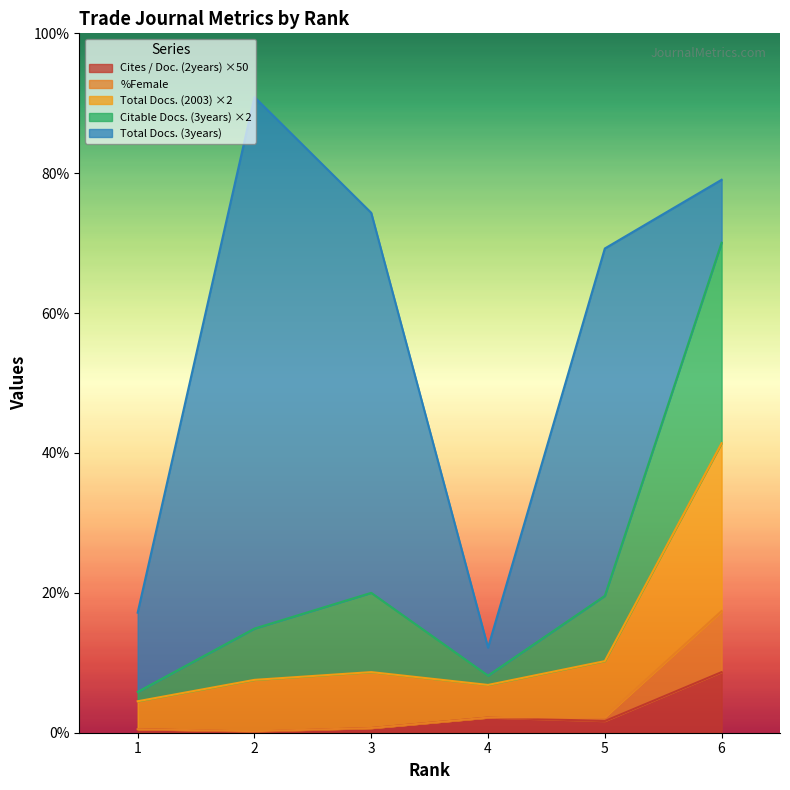

Does the chart have visible grid lines?

No